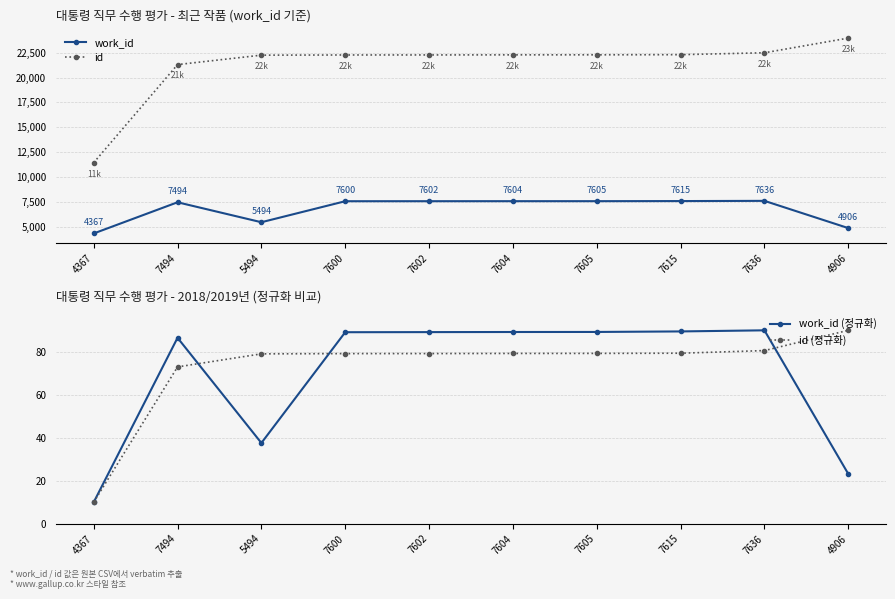

Reading right to left, extract all data points from this chart.

work_id: 4906.0	7636.0	7615.0	7605.0	7604.0	7602.0	7600.0	5494.0	7494.0	4367.0
id: 23952.0	22481.0	22290.0	22276.0	22273.0	22264.0	22261.0	22243.0	21296.0	11469.0
work_id (정규화): 23.2	90.0	89.5	89.2	89.2	89.2	89.1	37.6	86.5	10.0
id (정규화): 90.0	80.6	79.3	79.3	79.2	79.2	79.2	79.0	73.0	10.0